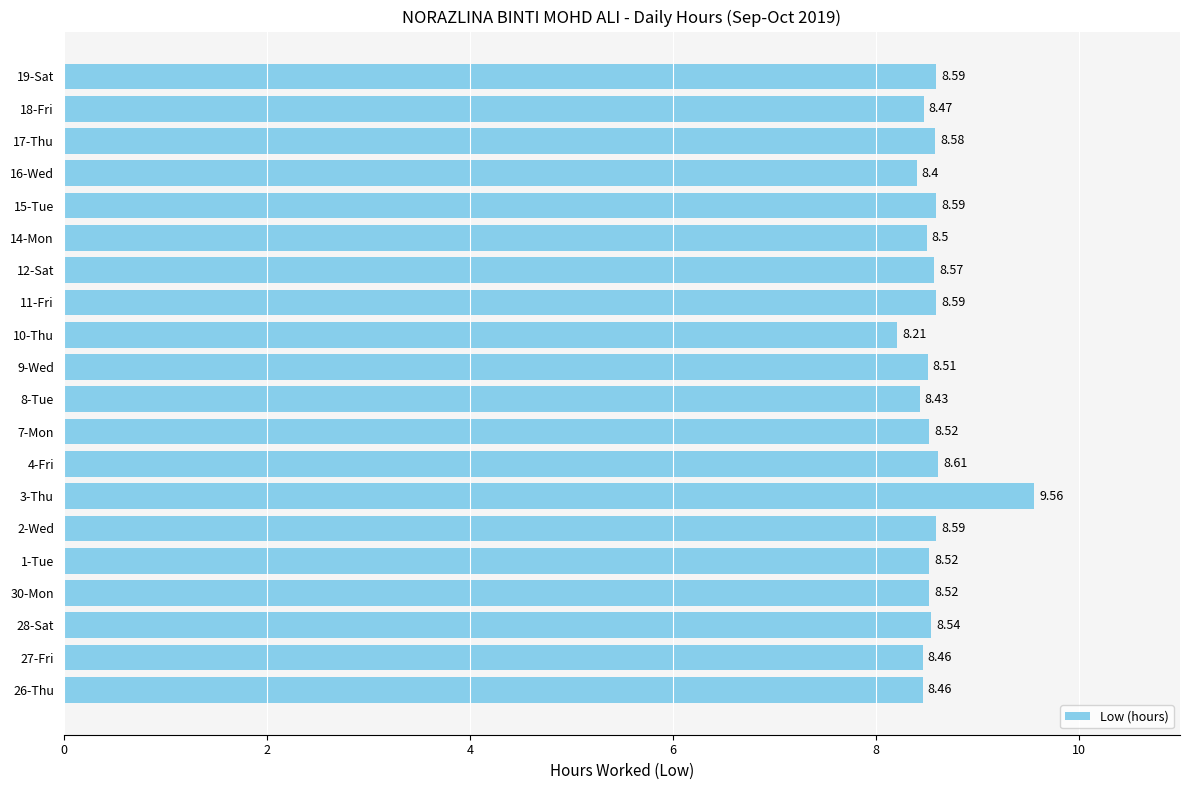

Does the chart contain stacked bars?

No